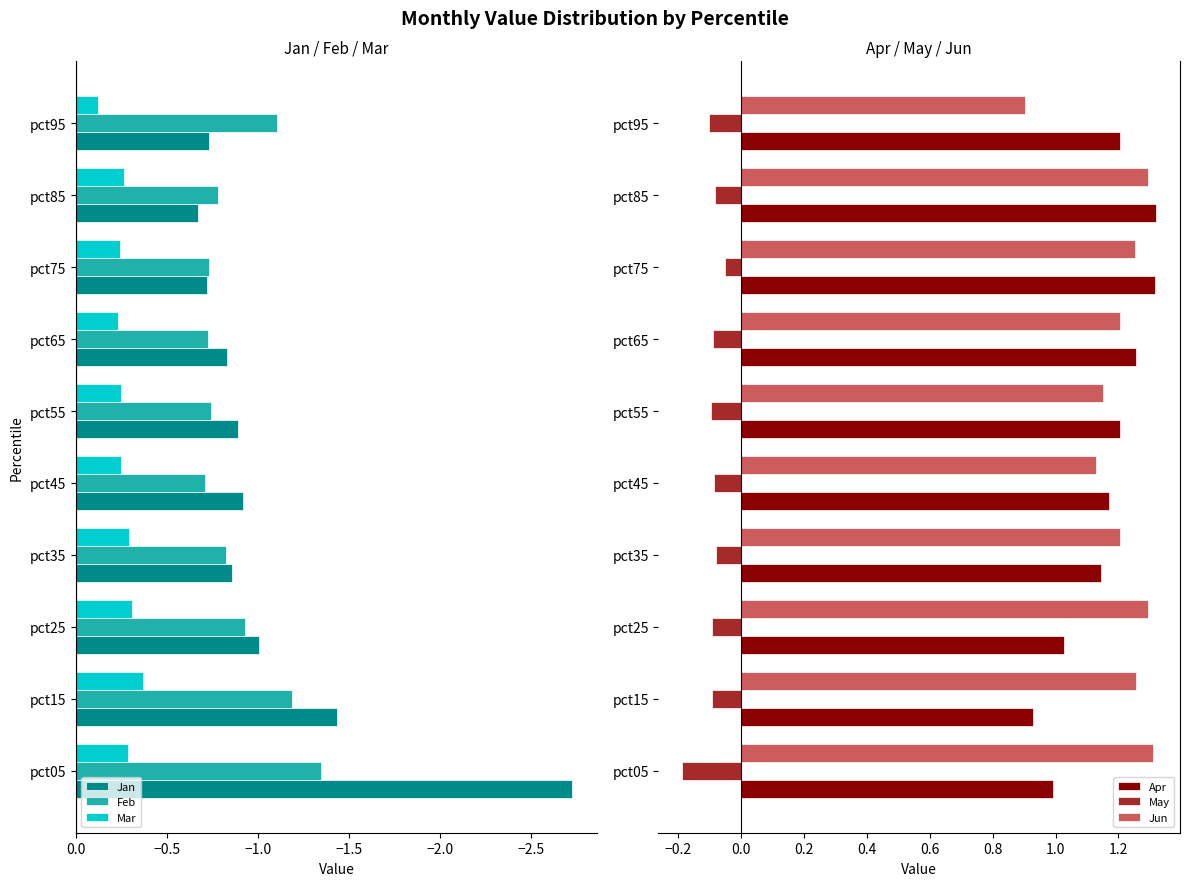

At how many categories does at least one series exceed 0?

10